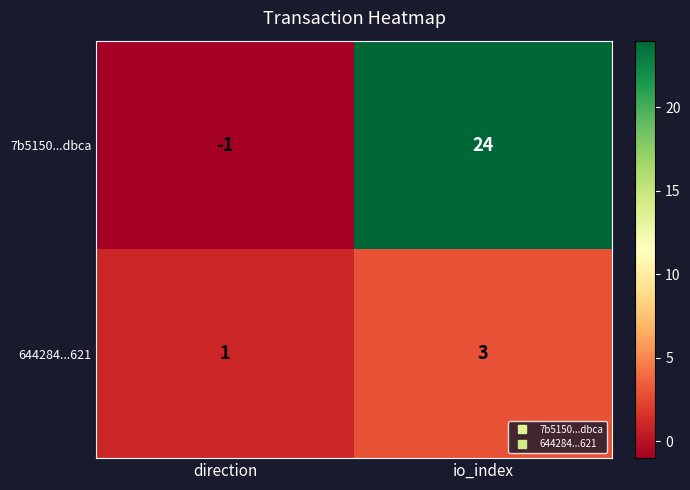

Reading left to right, what are all the values shown in this chart?

7b5150...dbca: -1	24
644284...621: 1	3